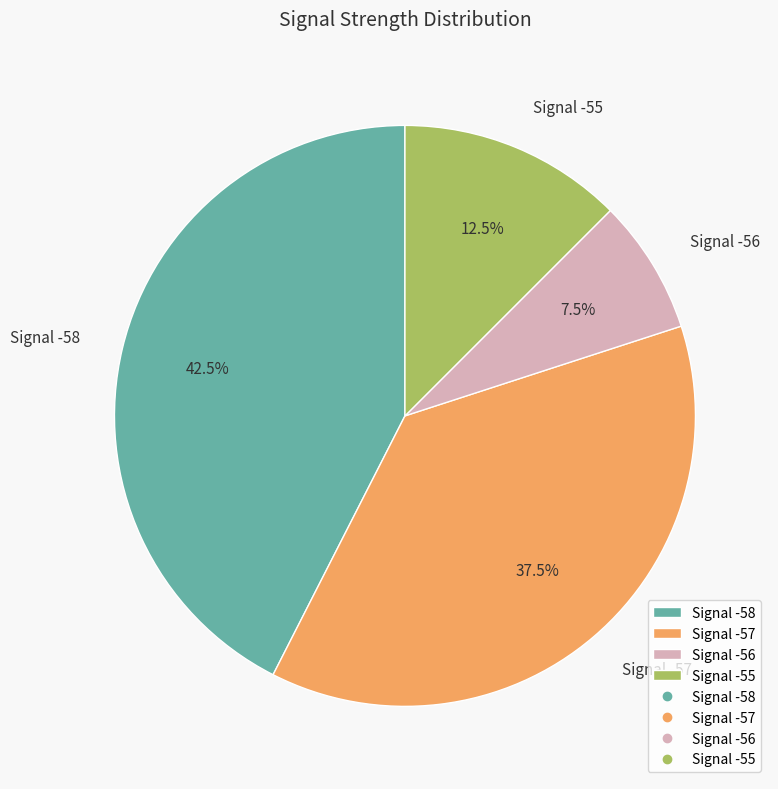

What is the largest slice in the pie chart?

Signal -58